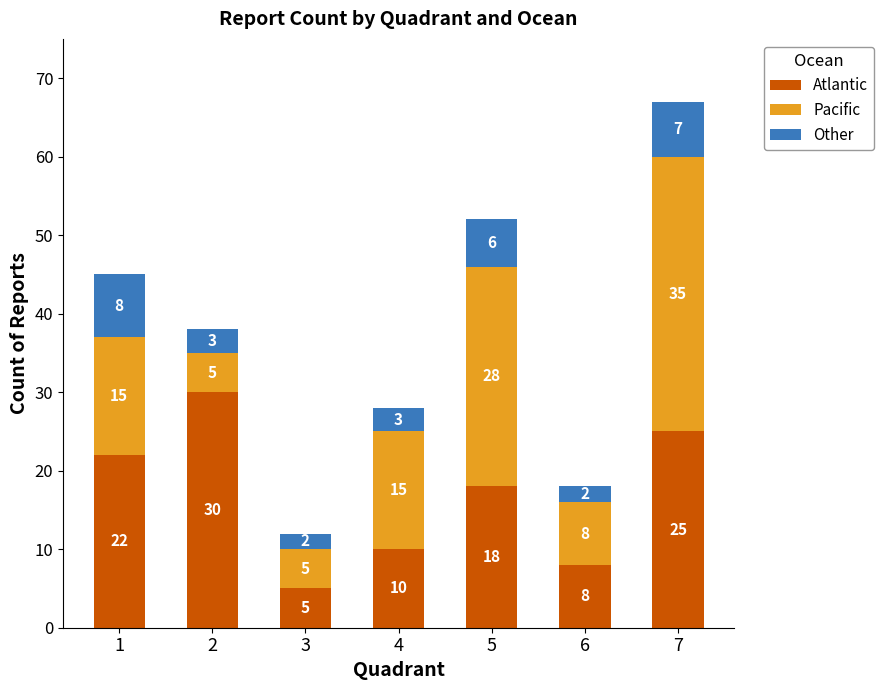

Is it true that Atlantic equals 8 at 6?

True